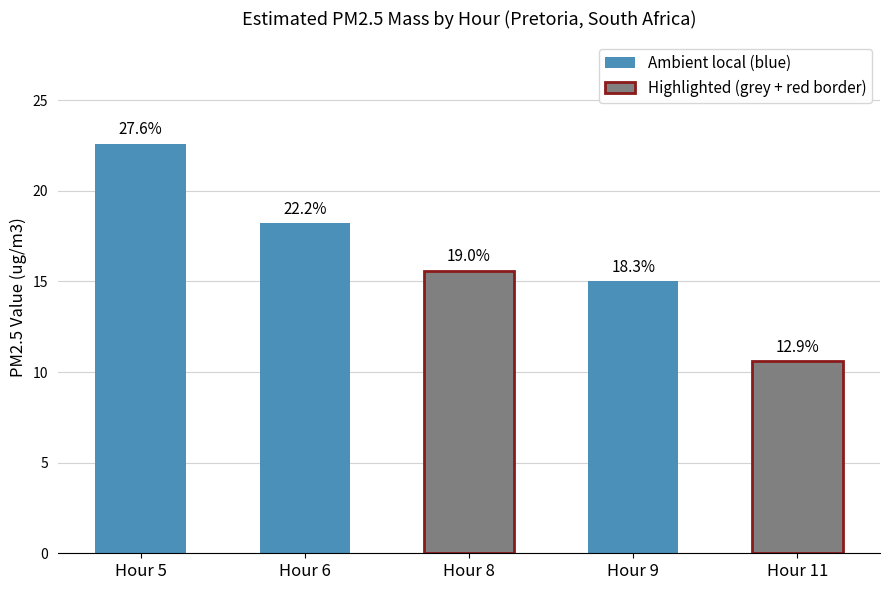

Where is the data nearest to the value 16?

Hour 8